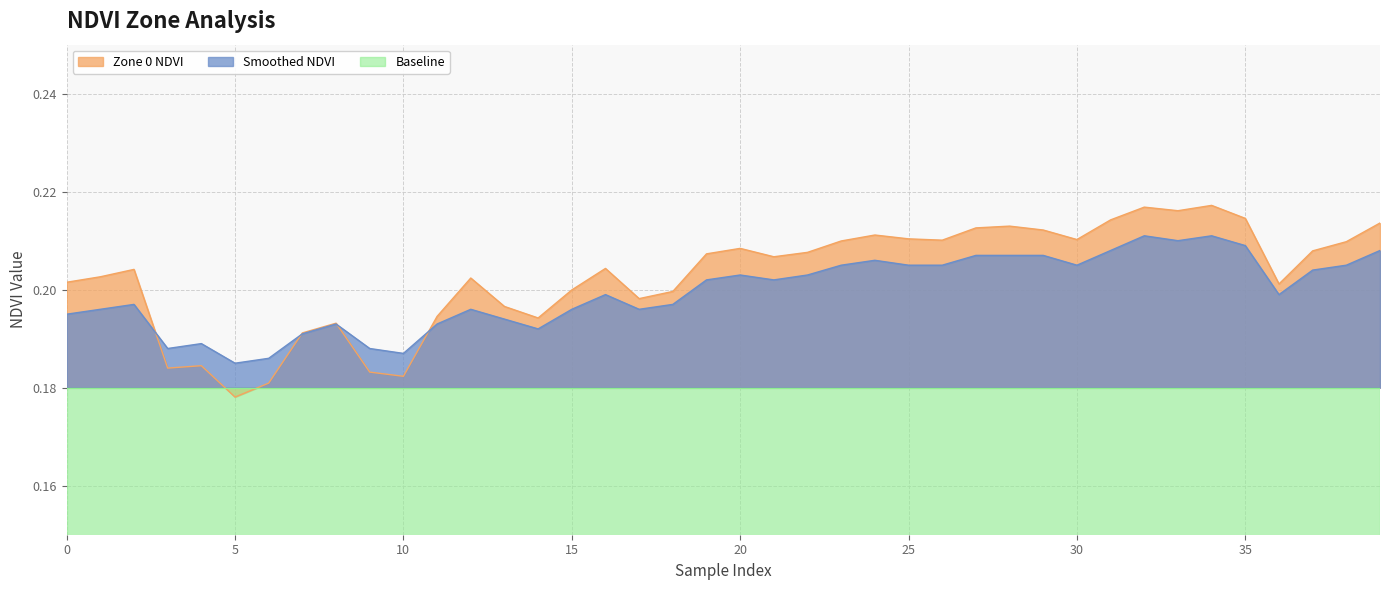

At which label is Zone 0 NDVI closest to 0?

5